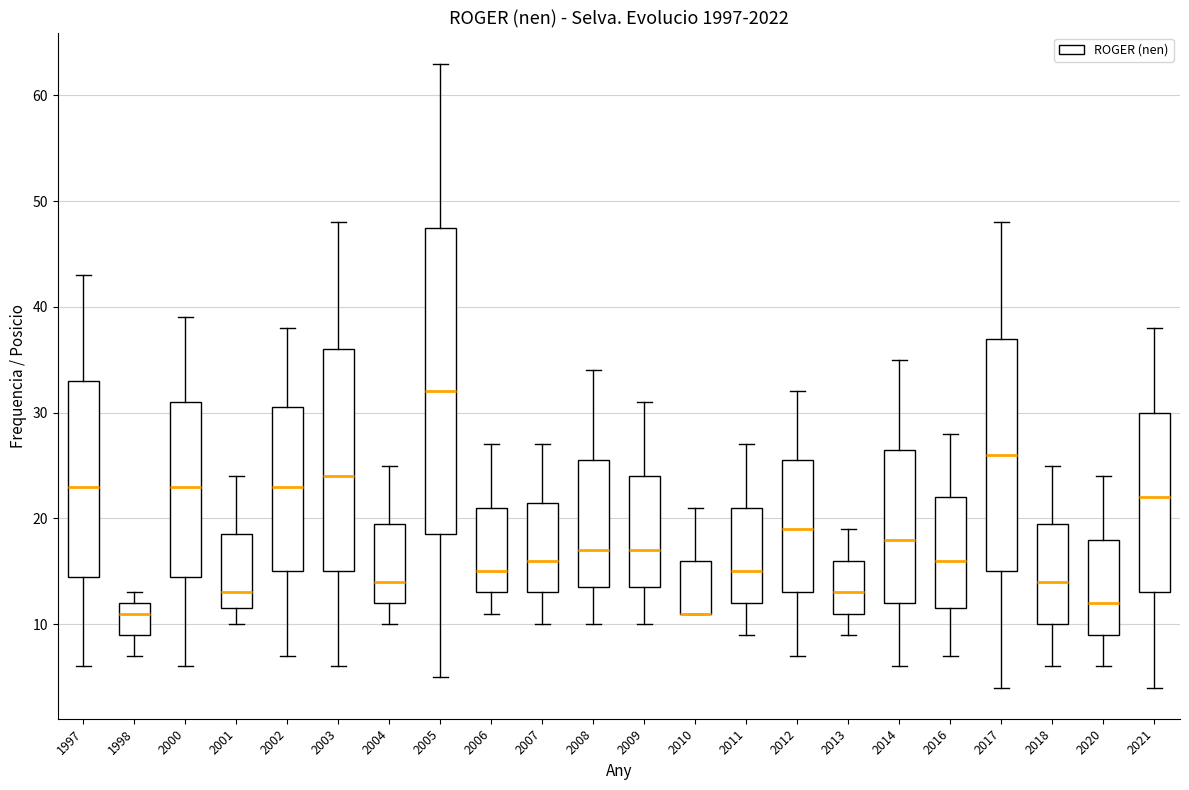

Where does the upper whisker of the box at x = 2014 end on the y-axis? The values are not printed on the chart, so give them approximately, as read against the axis.

35